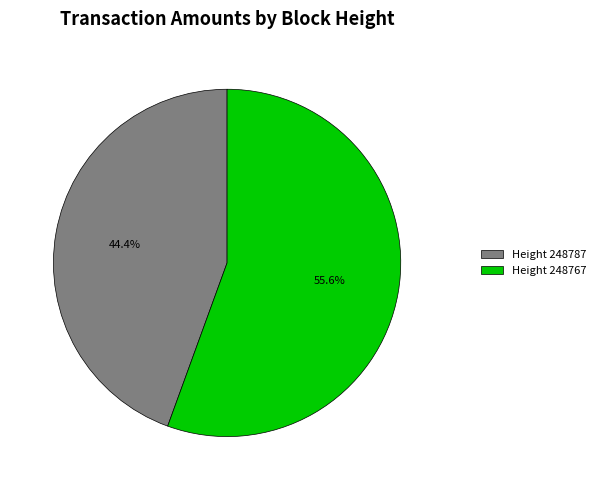

What is the majority slice?

Height 248767